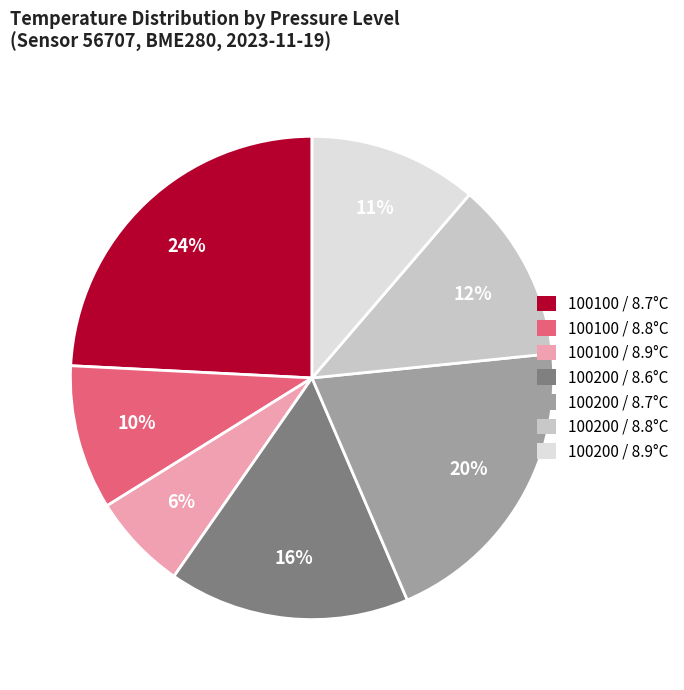

How many segments does this pie chart have?

7